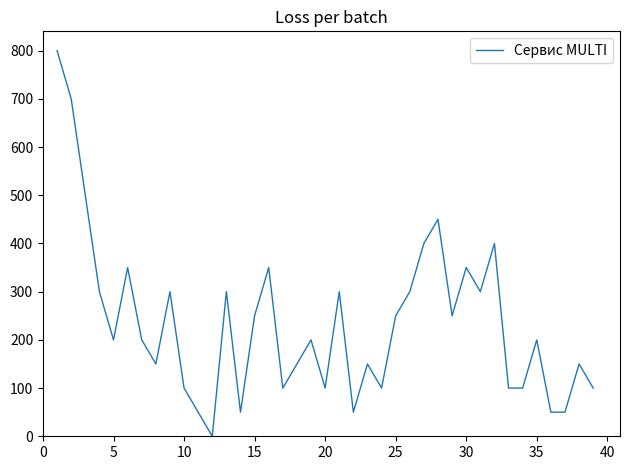

How many categories are shown in the chart?

39